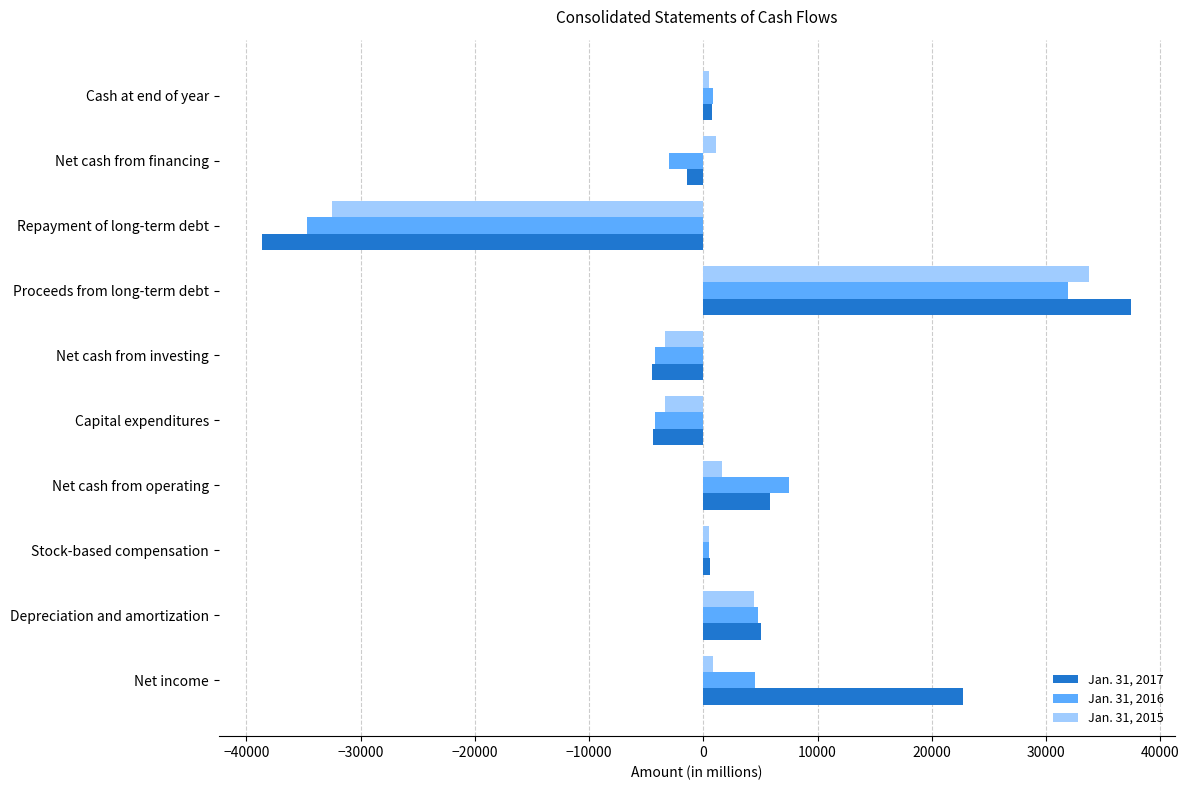

Which series has the widest spread of values?

Jan. 31, 2017